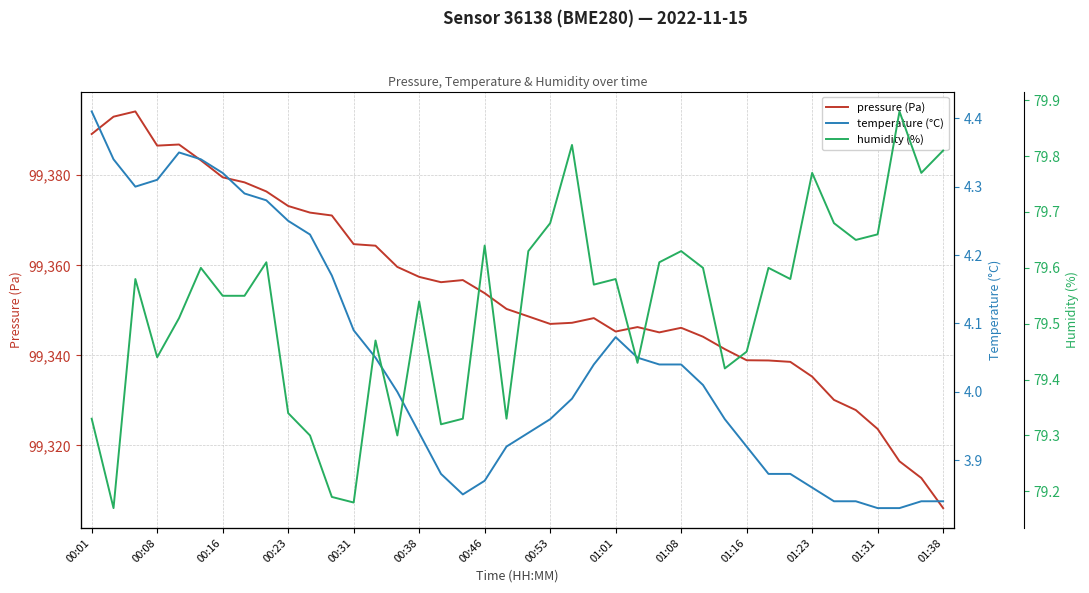

The pressure (Pa) series shows 99353.8 at 00:46. True or false?

True